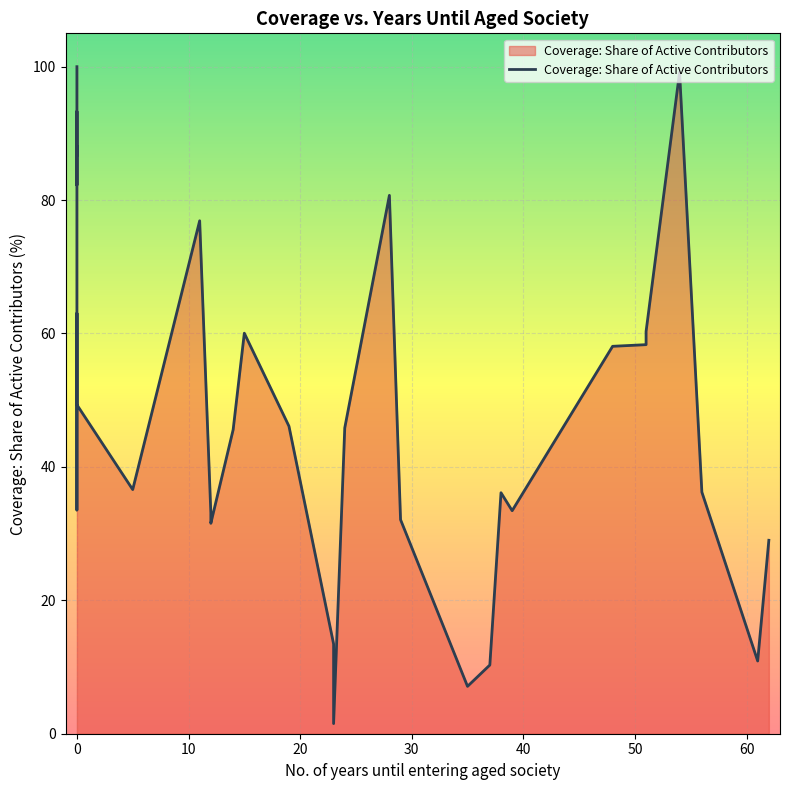

What is the label of the 13th point from the left?

12